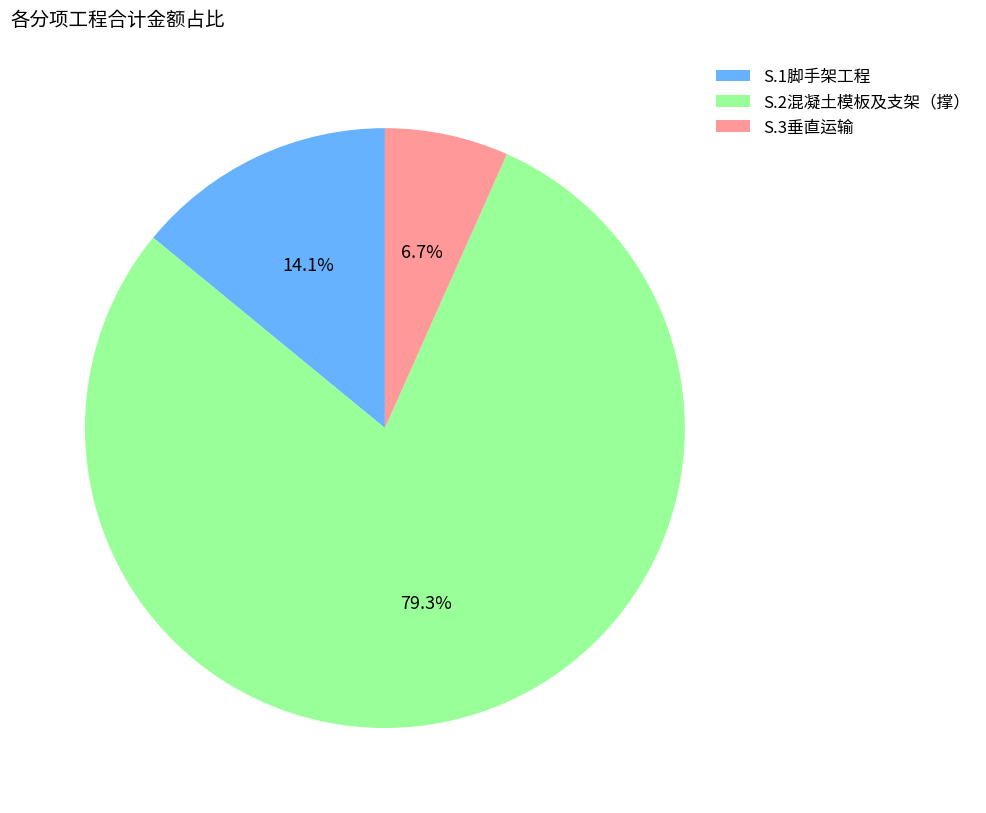

Count the number of slices in the pie.

3